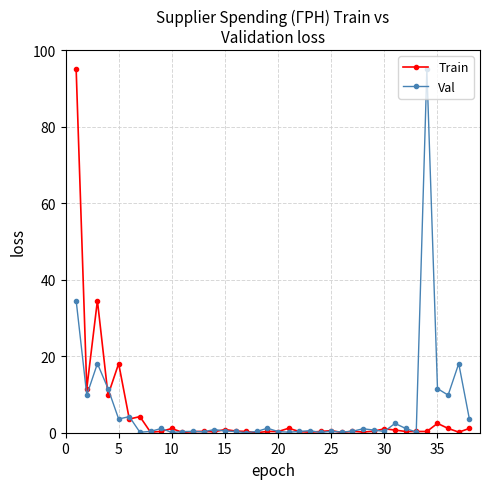

True or false: Val has more than 1 points higher than both neighbors.

True